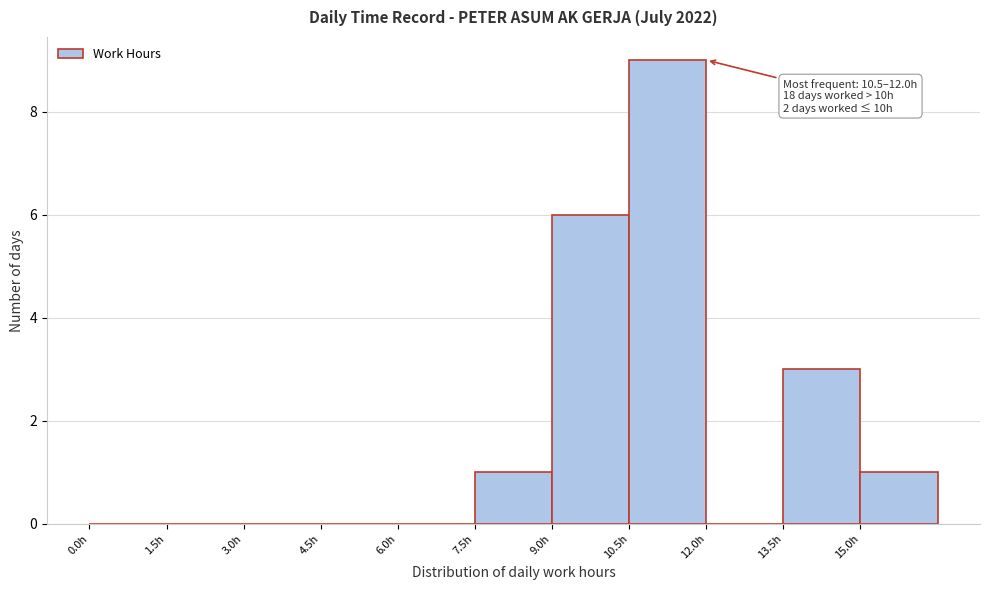

Which range on the x-axis has the tallest bar?

10.5 to 12.0